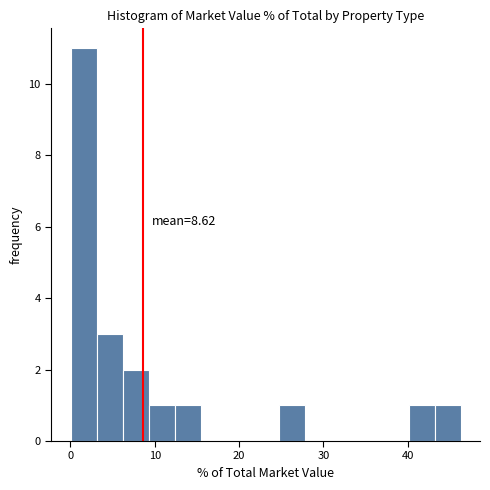

Around what value on the x-axis is the tallest bar? Give the approximate position of its centre, as read against the axis.

2